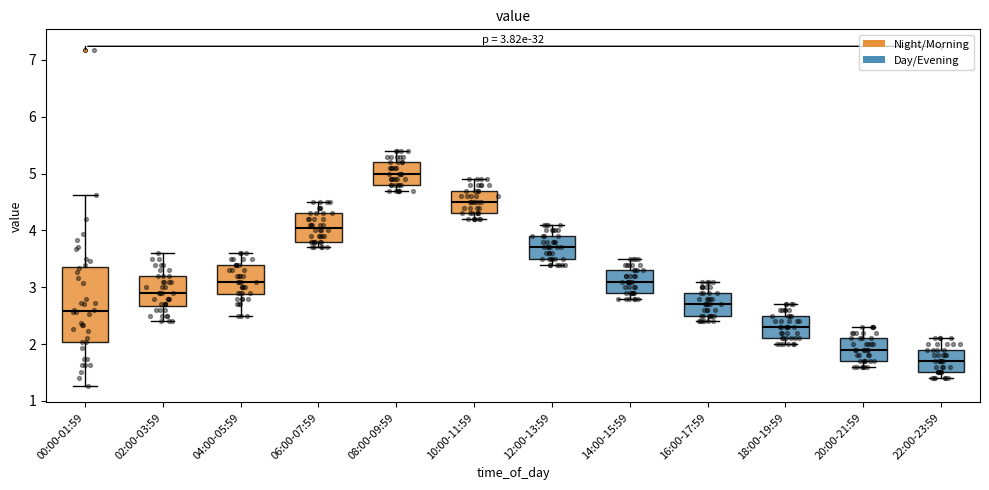

Which box is the tallest, from its lower edge to its upper edge?

00:00-01:59